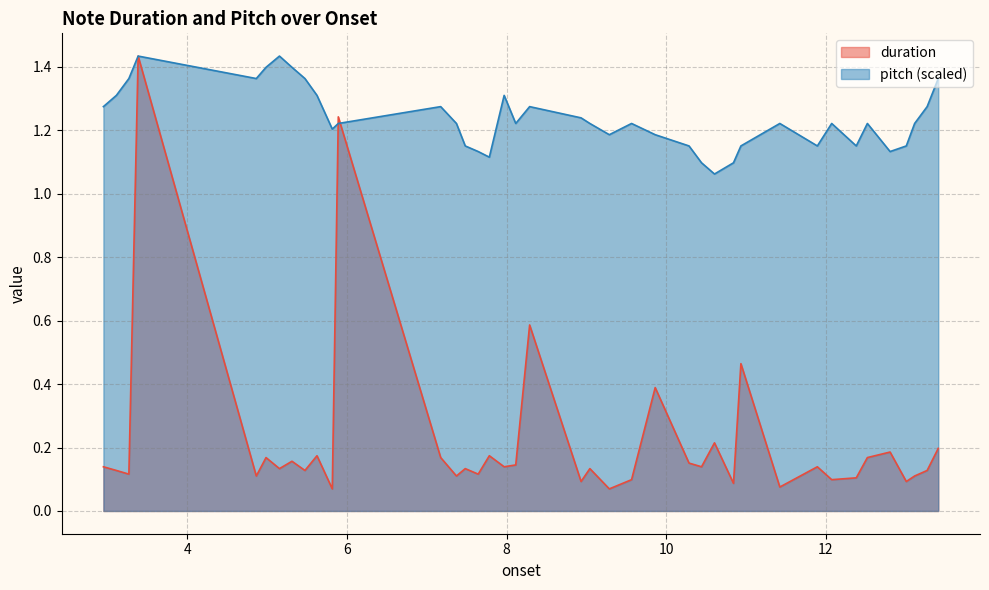

What is the label of the 34th point from the right?

5.154829931972789